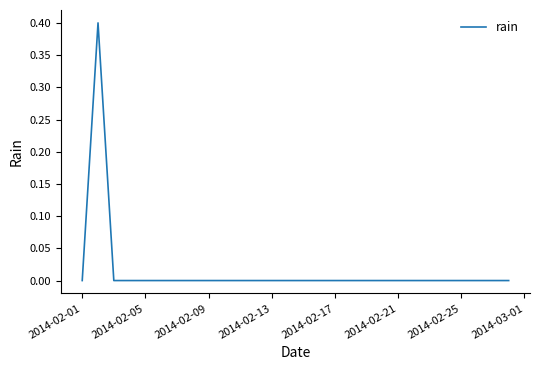

What is the difference between the maximum and minimum values?

0.4